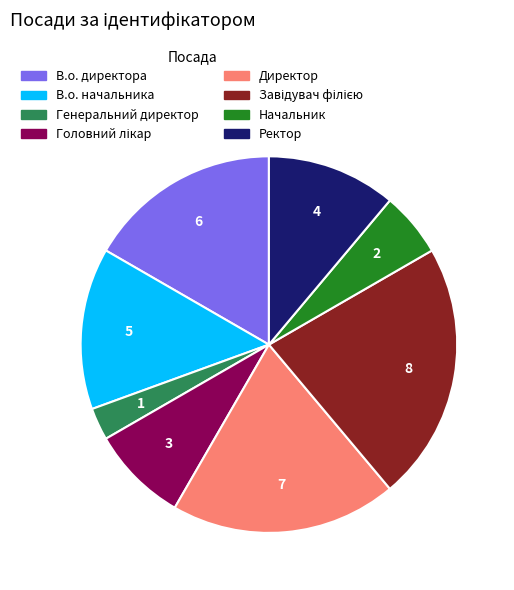

Is В.о. начальника the majority of the pie?

No